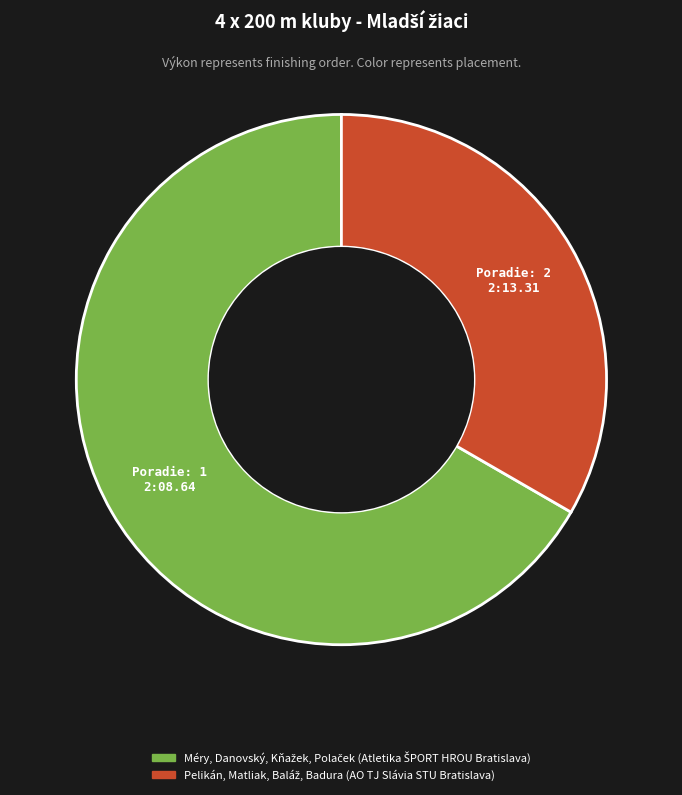

Does any single category account for the majority?

Yes